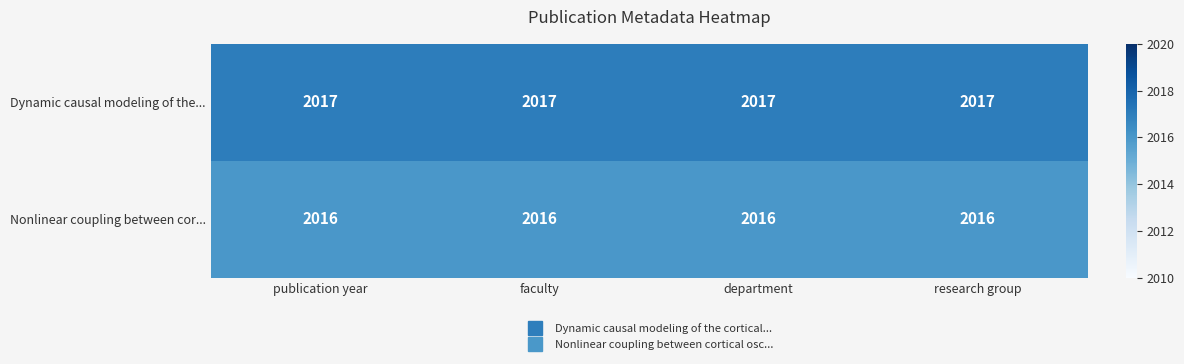

True or false: Nonlinear coupling between cor... has a value of 2016 at department.

True